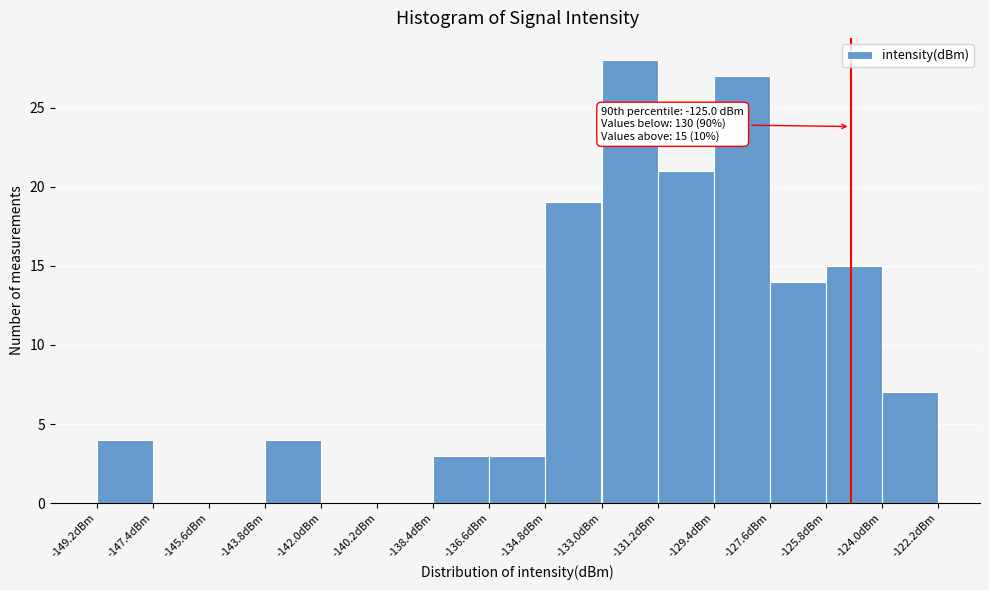

Which range on the x-axis has the tallest bar?

-133.0 to -131.2